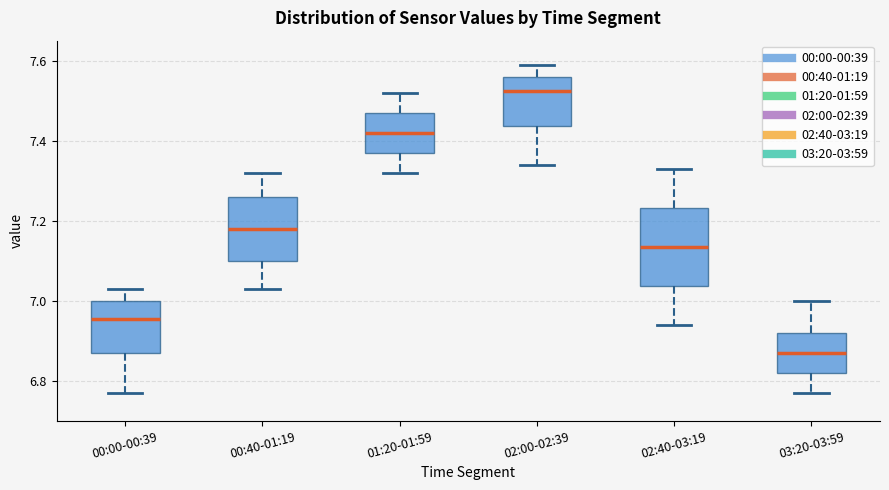

Reading left to right, transcribe this box plot: for each box, give where its median line is, the range the box spans, and where its two whiskers end, as read against the y-axis. The values are not printed on the chart, so give them approximately, as read against the axis.

00:00-00:39: median 6.96, box 6.88 to 7.00, whiskers 6.78 to 7.04
00:40-01:19: median 7.18, box 7.10 to 7.26, whiskers 7.04 to 7.32
01:20-01:59: median 7.42, box 7.38 to 7.48, whiskers 7.32 to 7.52
02:00-02:39: median 7.52, box 7.44 to 7.56, whiskers 7.34 to 7.60
02:40-03:19: median 7.14, box 7.04 to 7.24, whiskers 6.94 to 7.34
03:20-03:59: median 6.88, box 6.82 to 6.92, whiskers 6.78 to 7.00